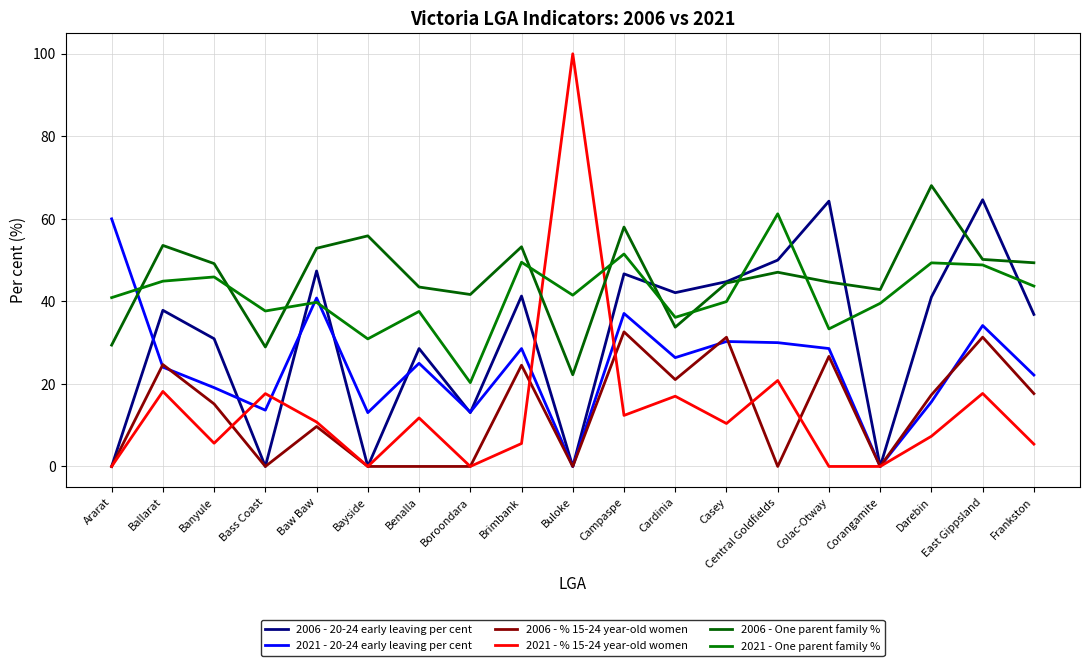

What is the label of the 14th point from the left?

Central Goldfields